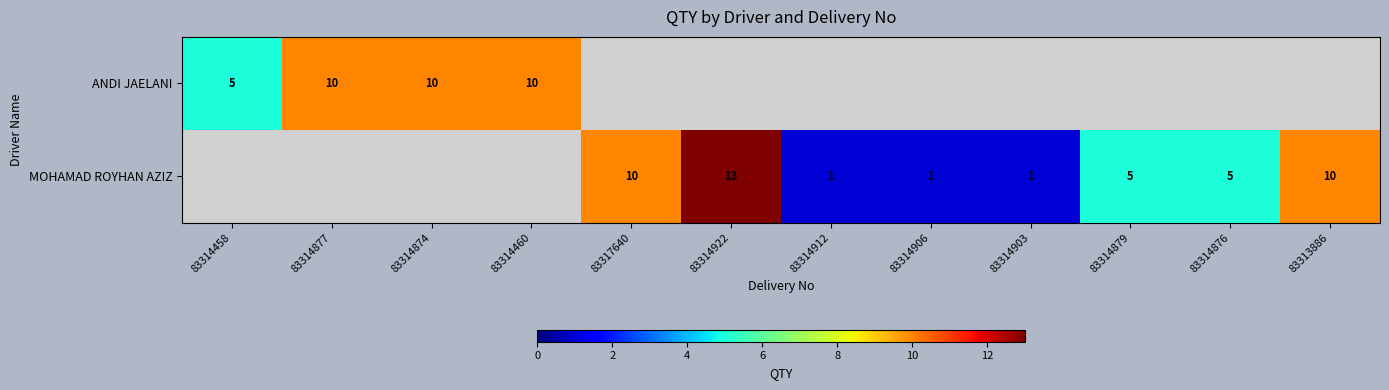

True or false: ANDI JAELANI has a value of 10 at 83314877.

True